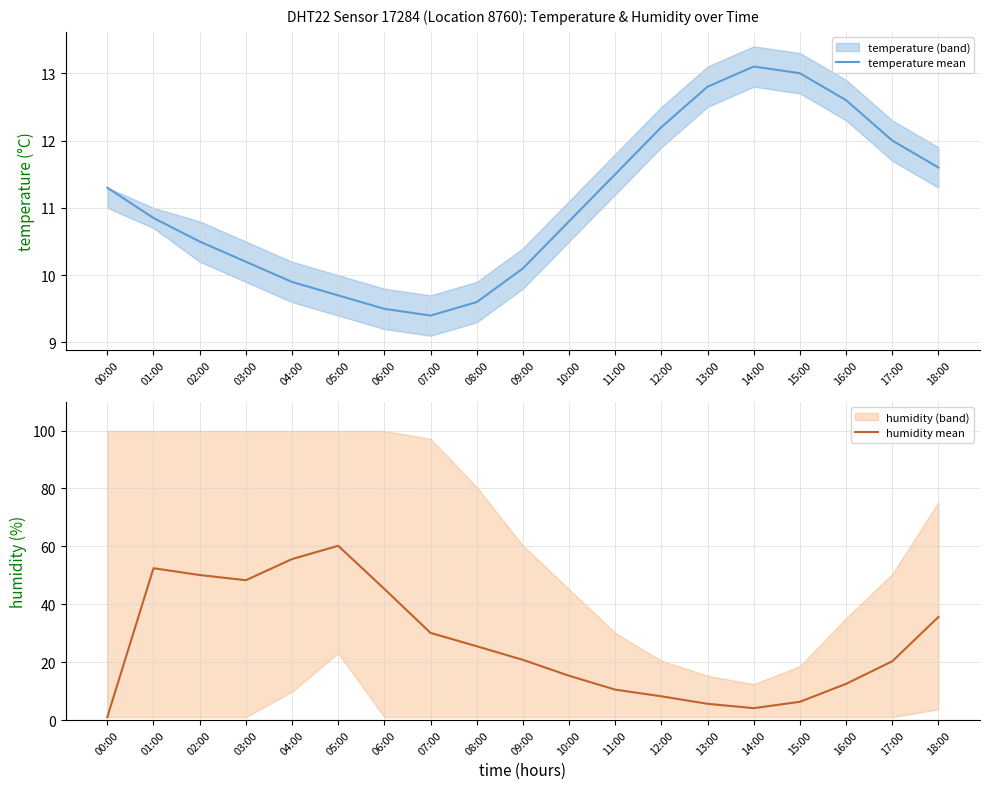

What is the difference between the highest and lowest values at 14:00?

9.0